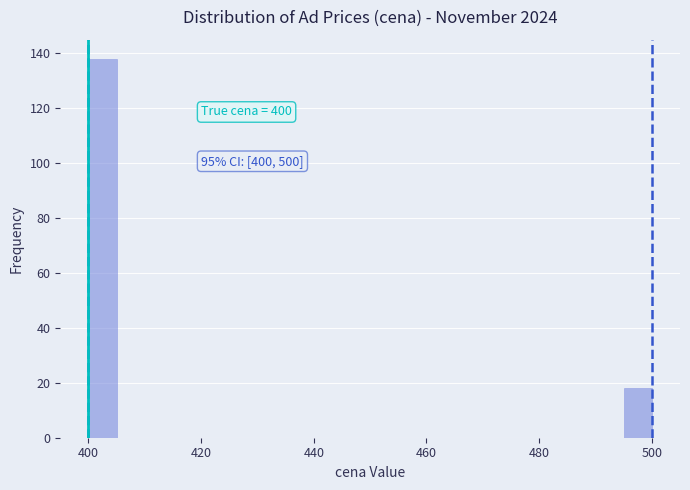

Around what value on the x-axis is the tallest bar? Give the approximate position of its centre, as read against the axis.

402